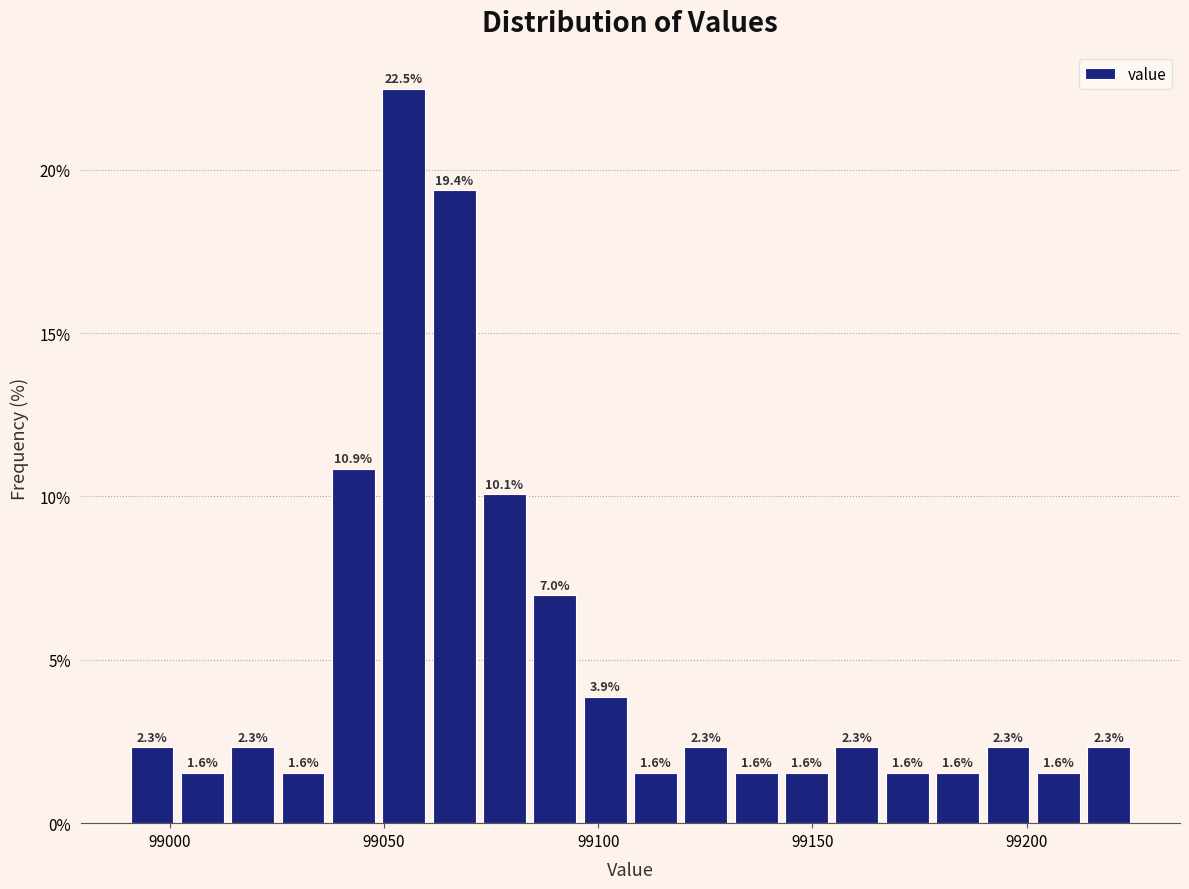

Around what value on the x-axis is the tallest bar? Give the approximate position of its centre, as read against the axis.

99055